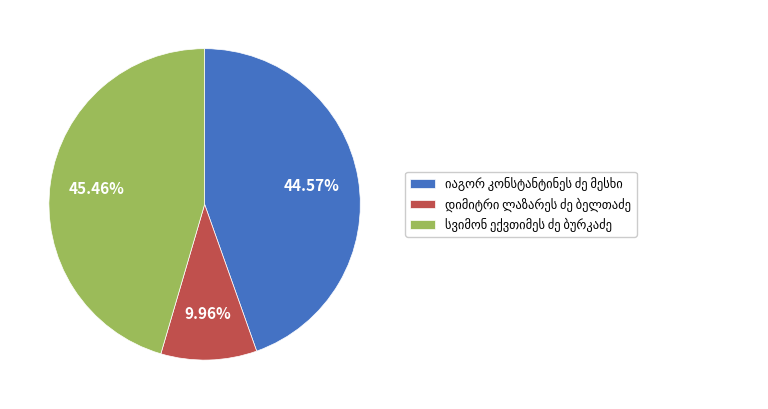

Does any single category account for the majority?

No